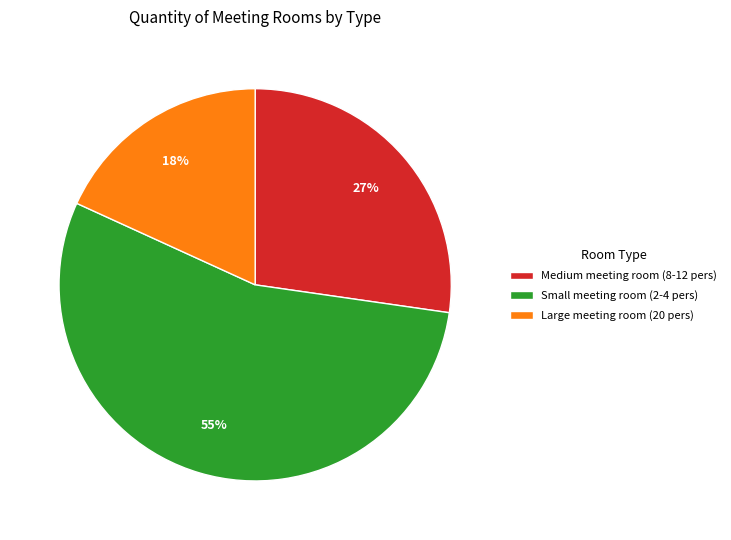

Which category has the biggest portion of the pie?

Small meeting room (2-4 pers)